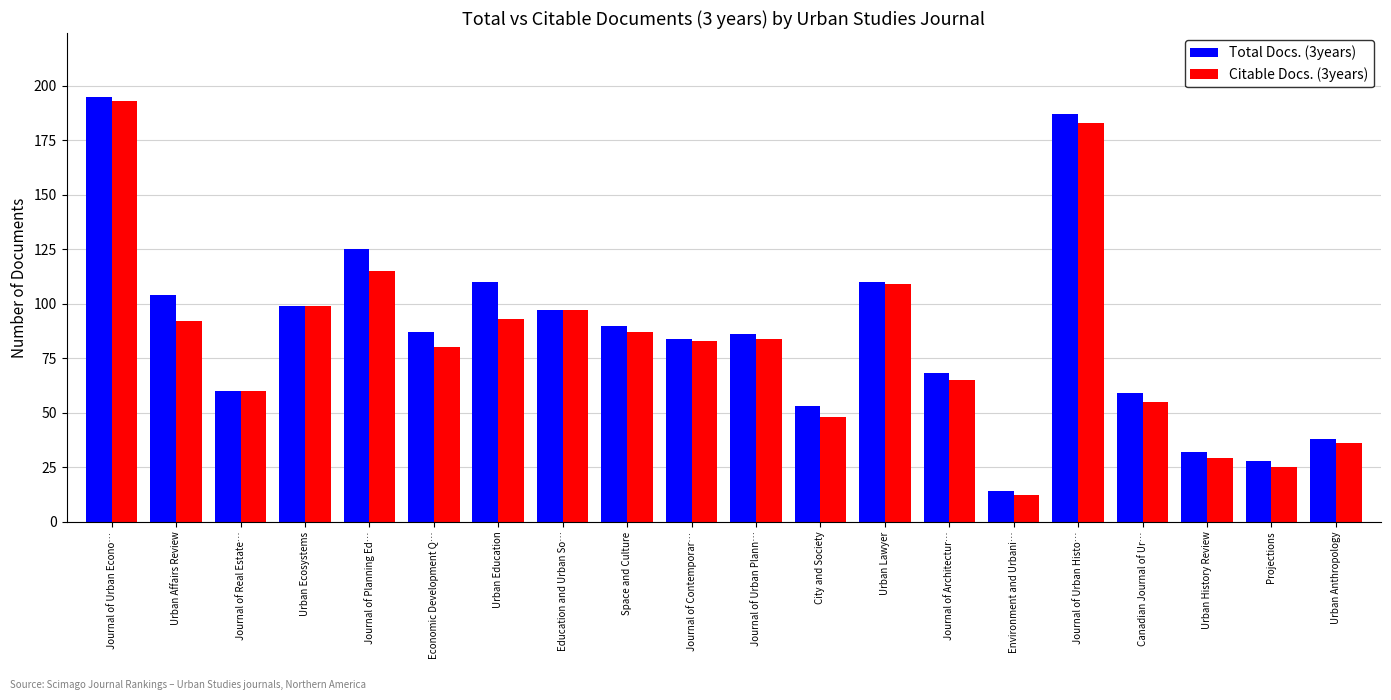

Between Urban Ecosystems and Urban History Review, which series saw the biggest shift?

Citable Docs. (3years)